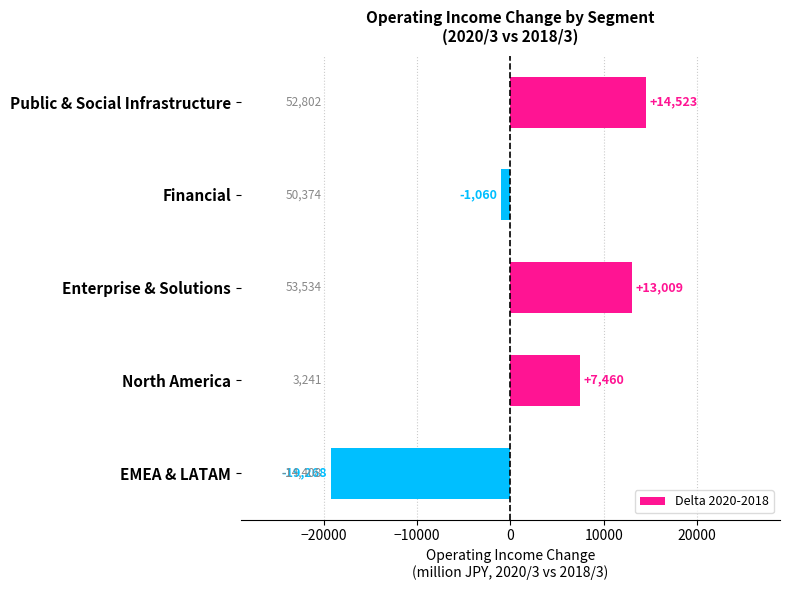

What is the difference between the maximum and second lowest values?

15583